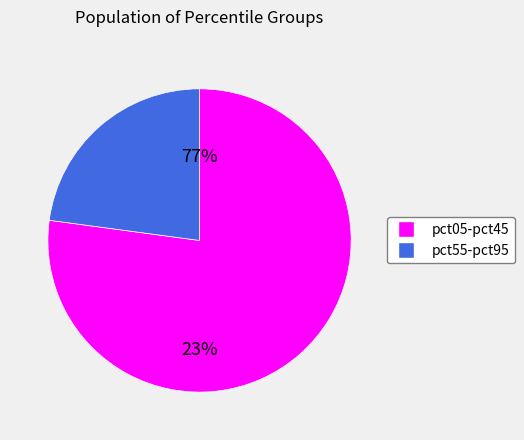

The pct35 slice represents 21% of the pie. True or false?

False